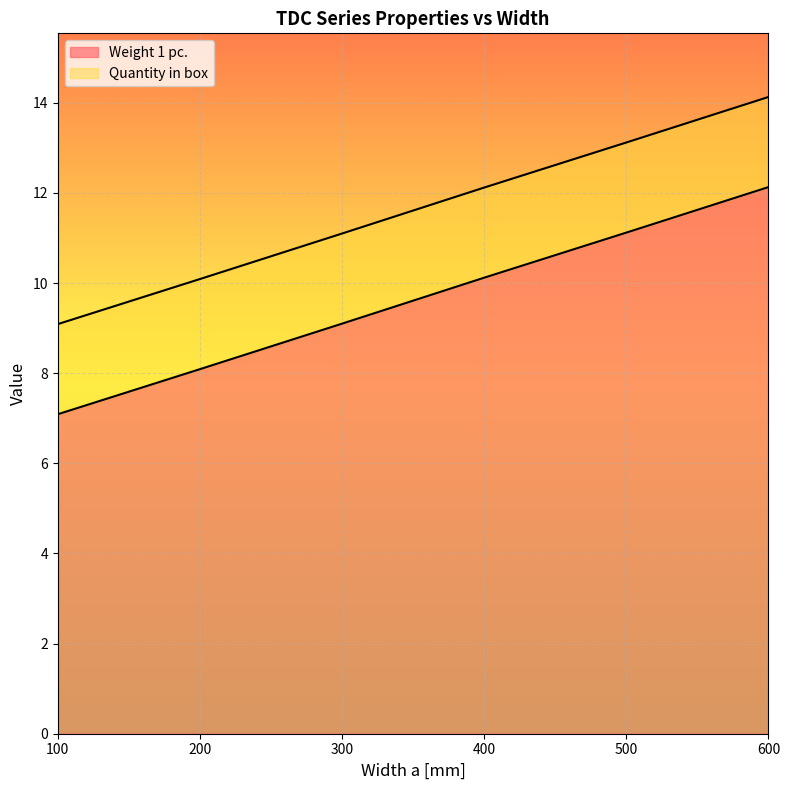

Does the chart display data point markers on the line(s)?

No